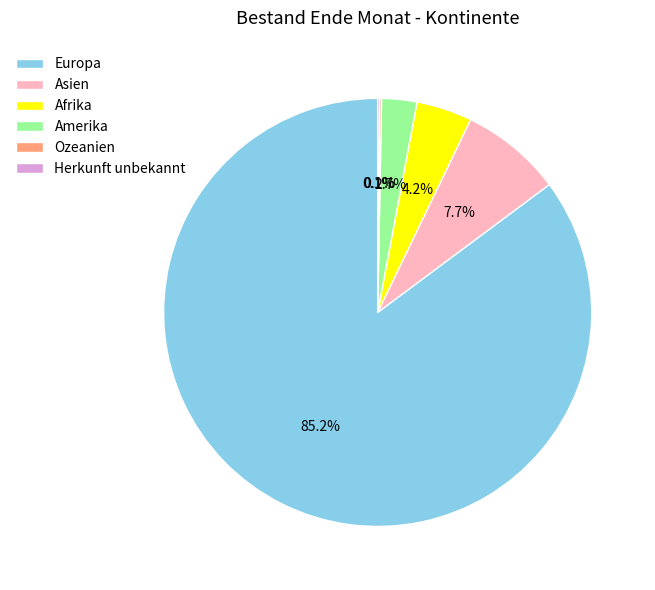

To the nearest percent, what is the combined percentage of Europa and Afrika?

89%